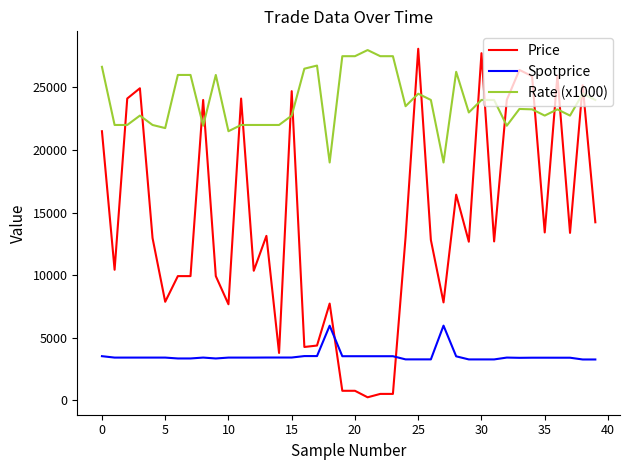

Which series has the widest spread of values?

Price